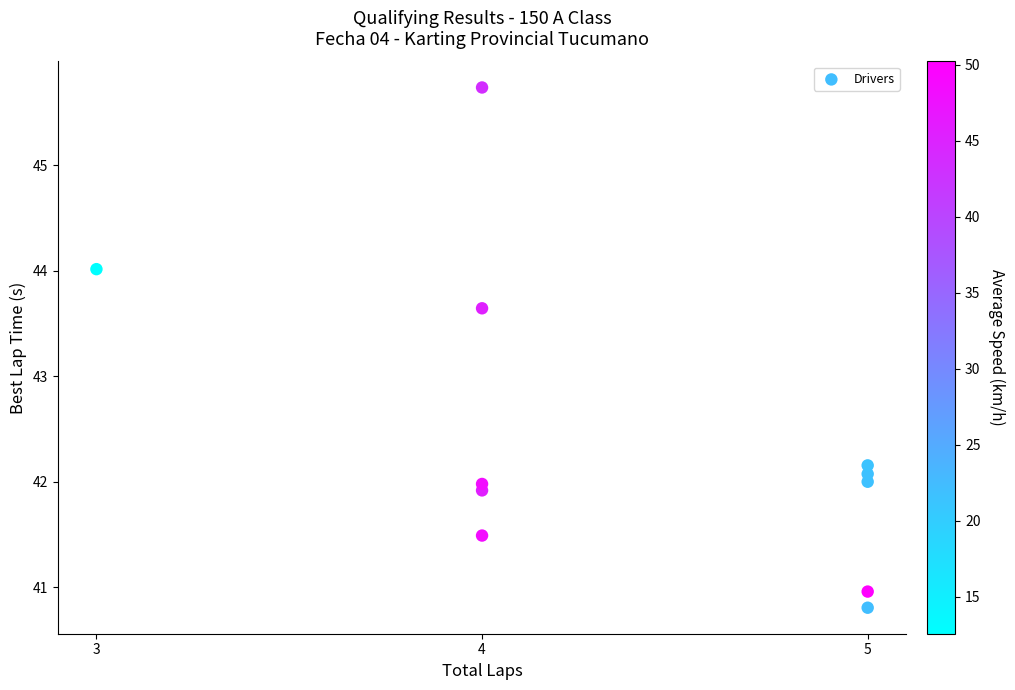

What is the range of X values (max minus min)?

2.0